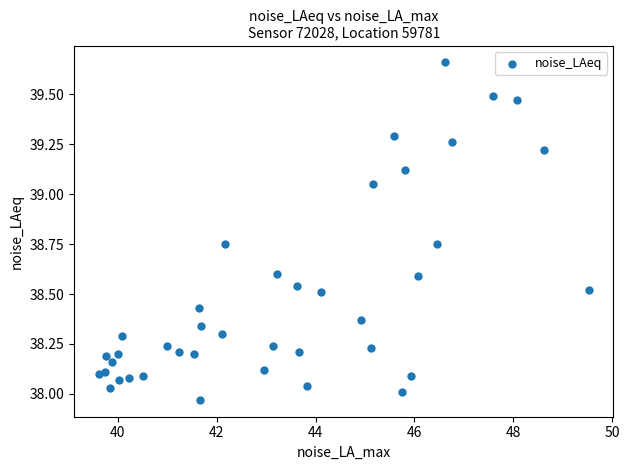

What is the range of X values (max minus min)?

9.9